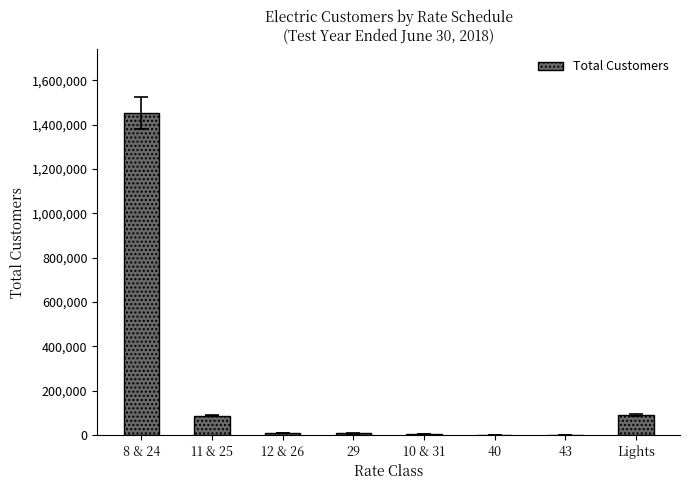

Approximately how many times larger is the value at 11 & 25 compared to 40?

56.7